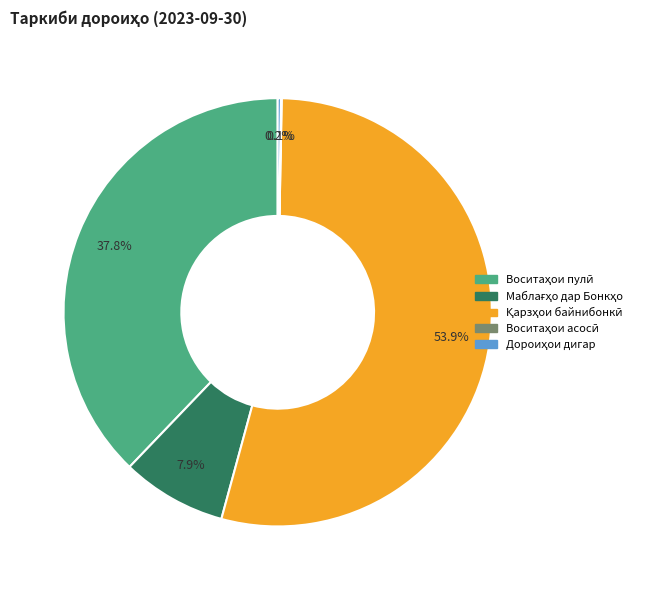

Is there any slice that represents more than half of the pie?

Yes